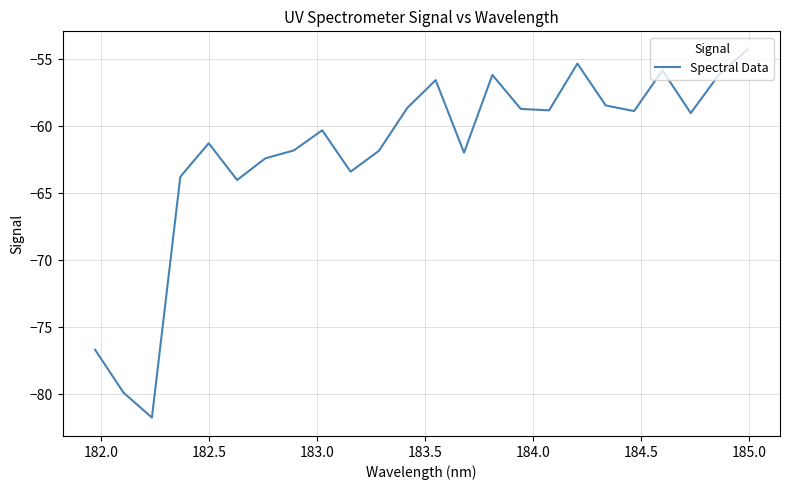

What is the difference between the second highest and second lowest values?

24.6